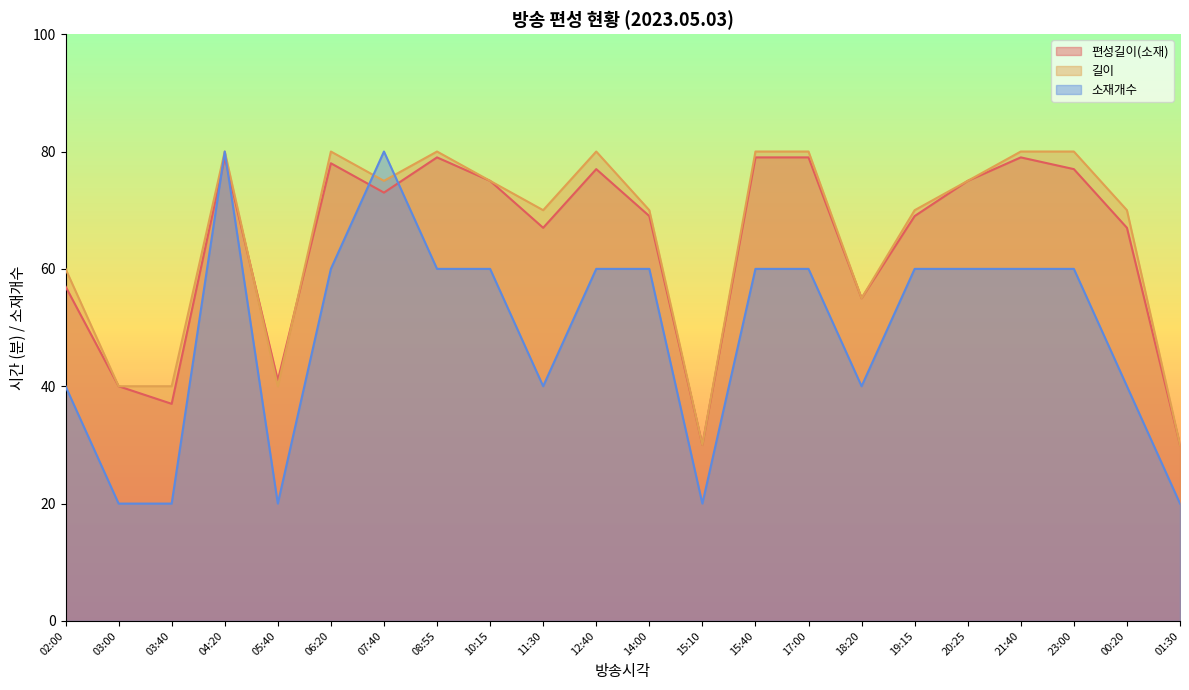

Count the 소재개수 values in the range 40 to 60.

15